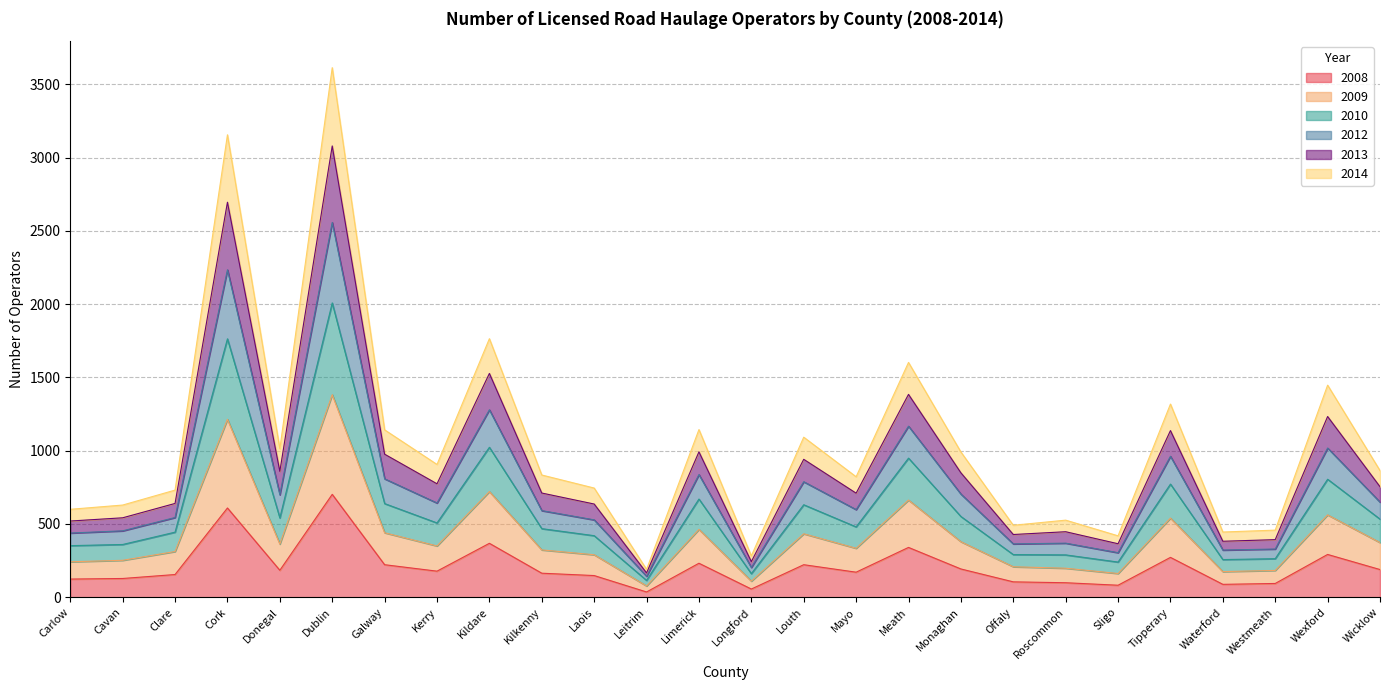

At which category is the sum across all series the highest?

Dublin